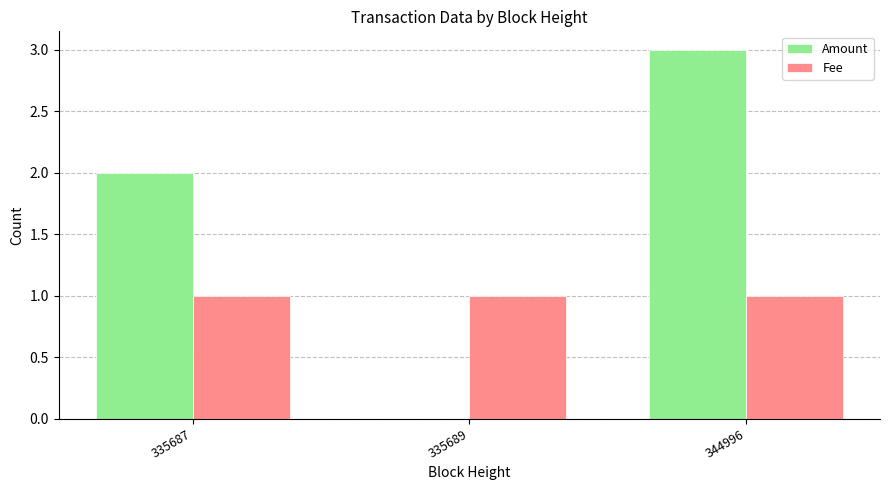

Which series has the largest range (max minus min)?

Amount